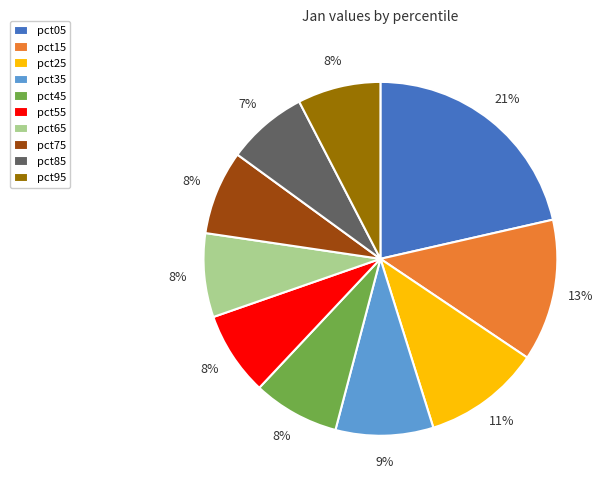

Does any single category account for the majority?

No